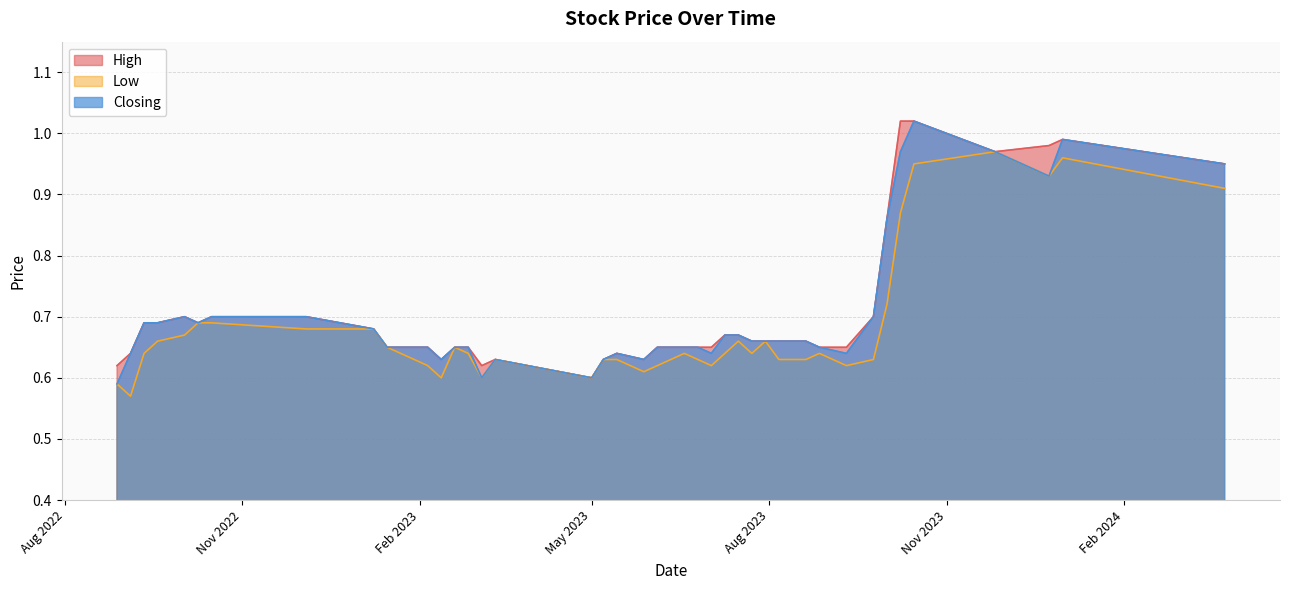

Does the chart have visible grid lines?

Yes